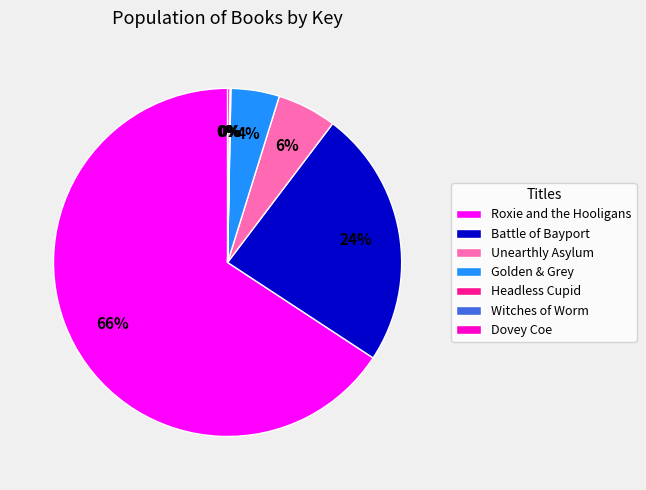

To the nearest percent, what percentage of the pie is Unearthly Asylum?

6%